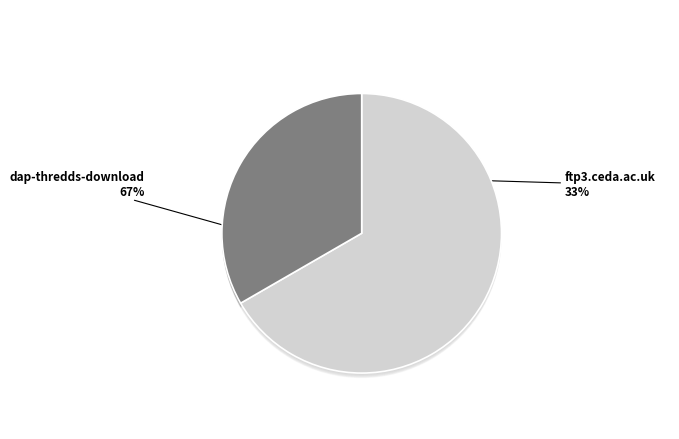

To the nearest percent, what percentage of the pie is ftp3.ceda.ac.uk?

33%